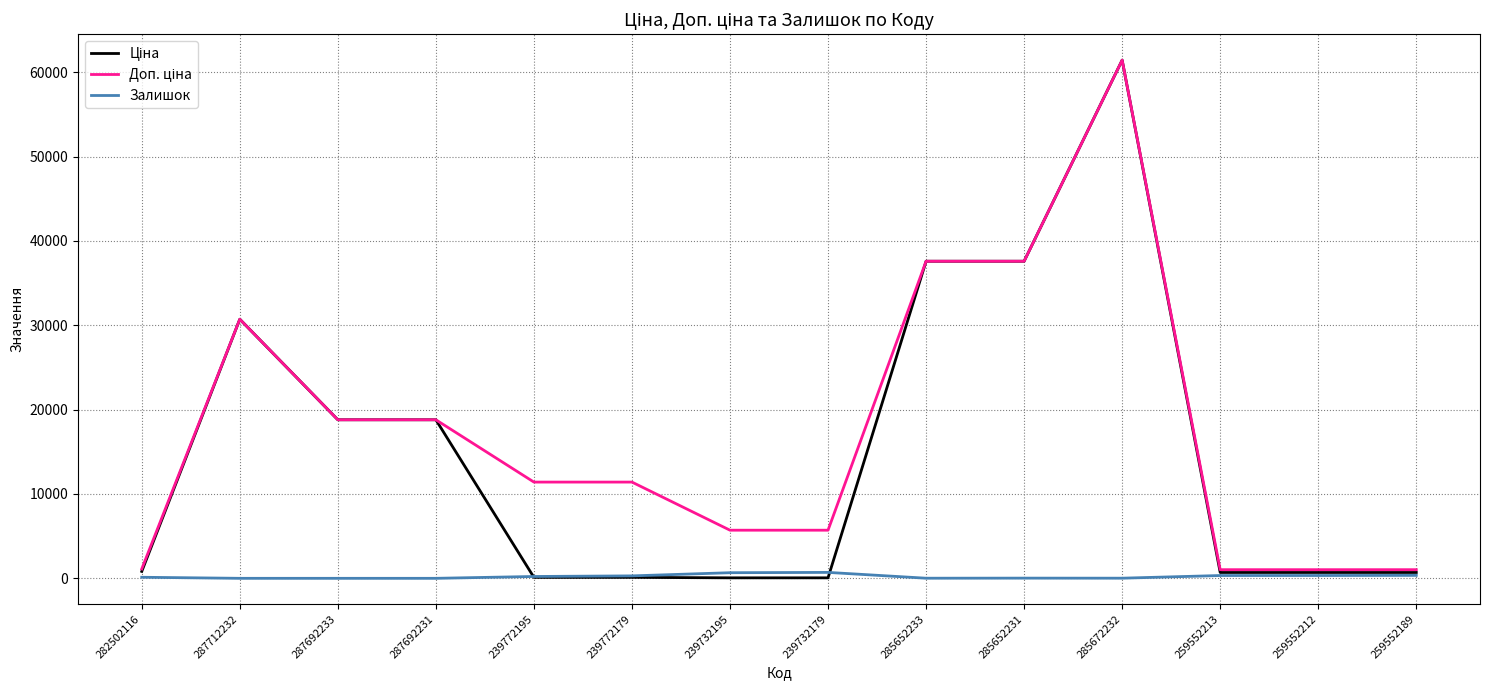

Which label corresponds to the largest value in the chart?

285672232